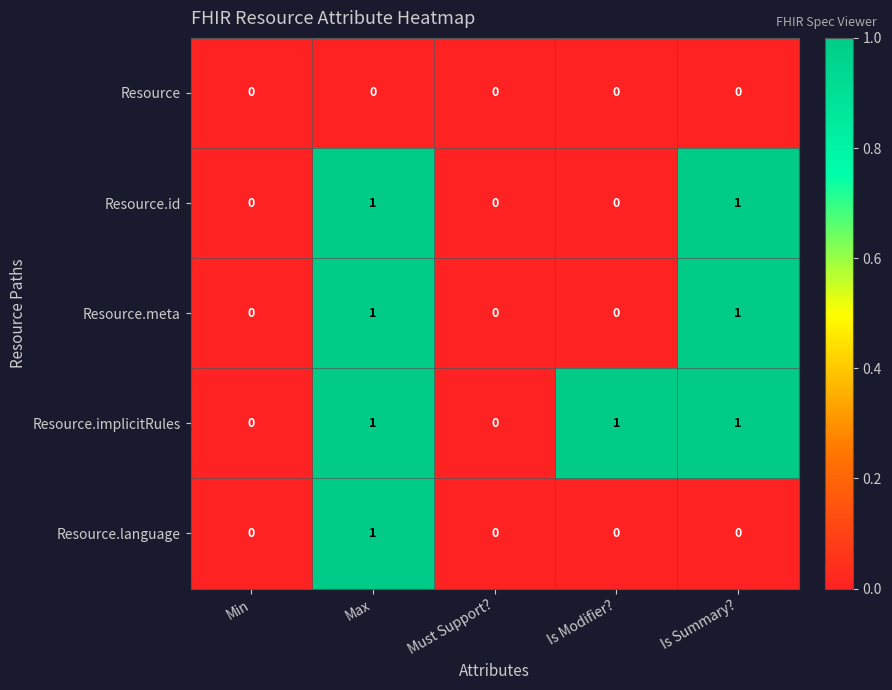

Count the Resource.language values in the range 0 to 1.

5